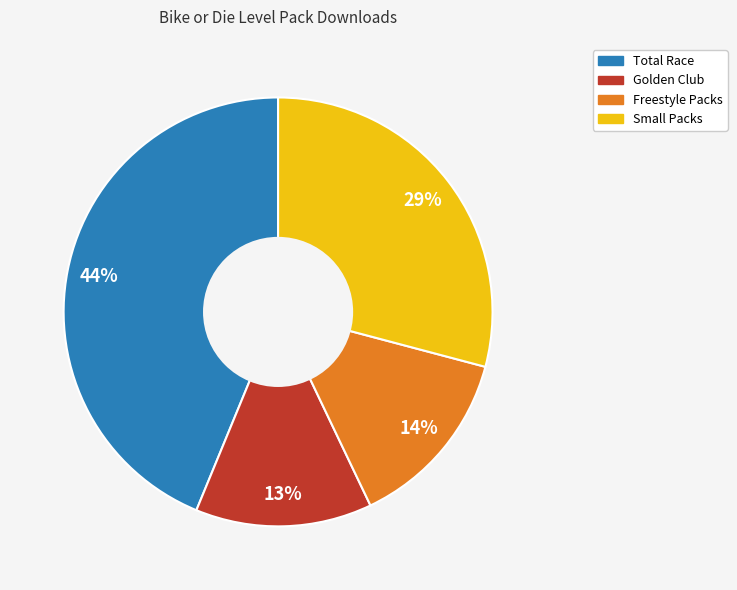

To the nearest percent, what is the average slice percentage?

25%